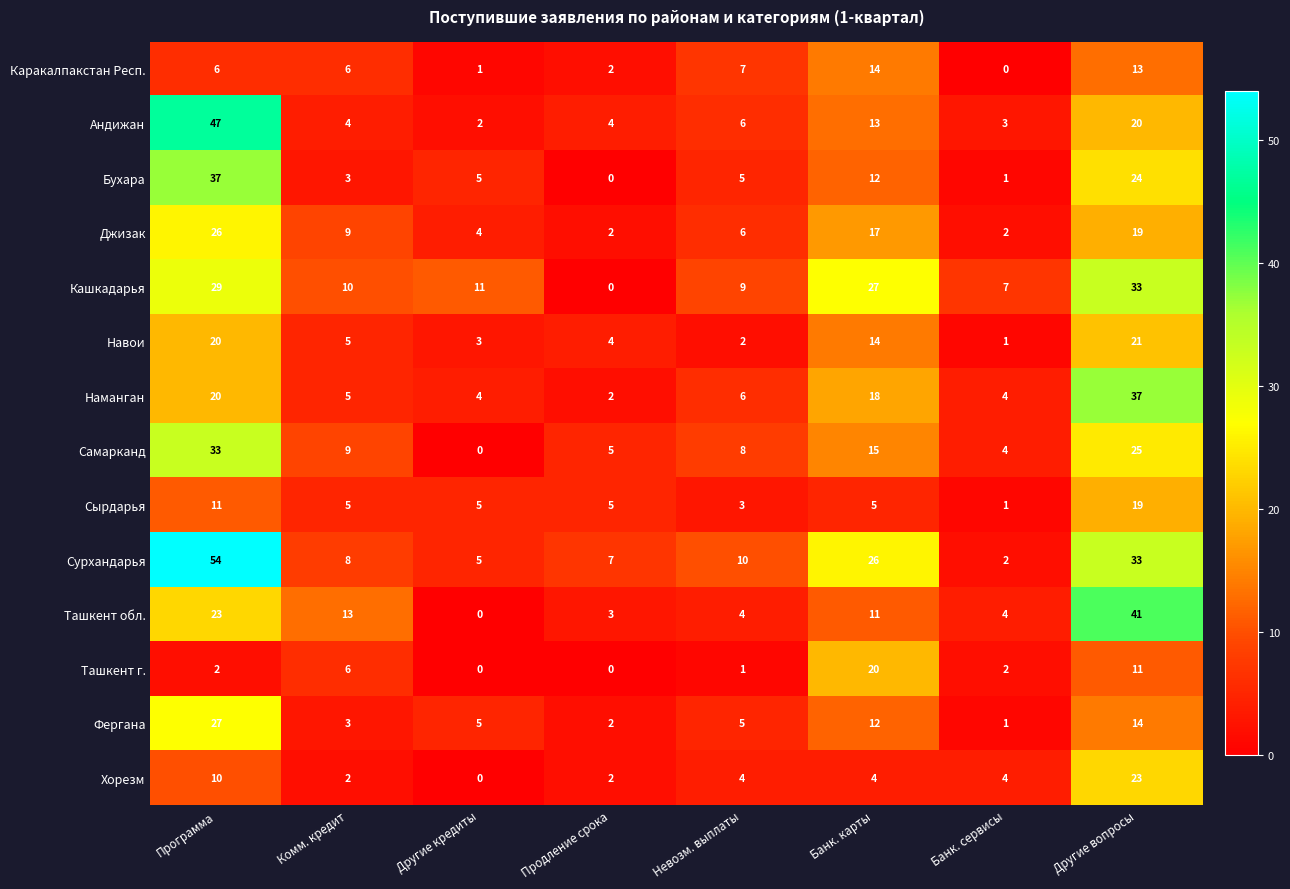

Which series has the widest spread of values?

Сурхандарья